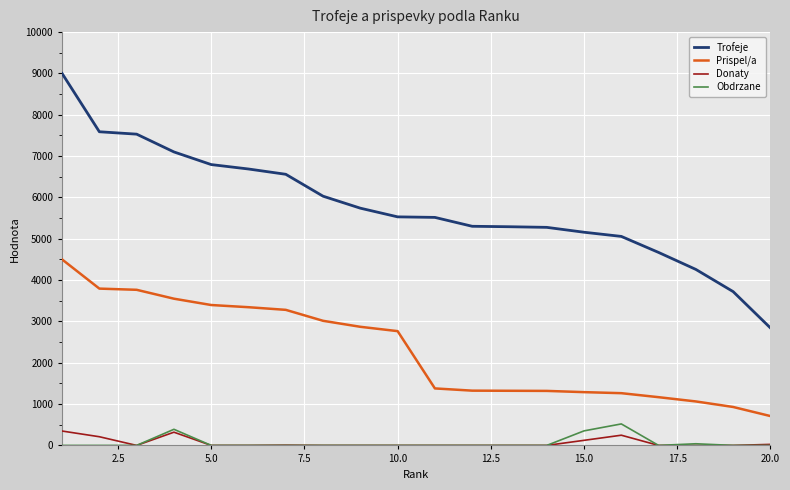

True or false: Trofeje and Donaty cross at least once.

False